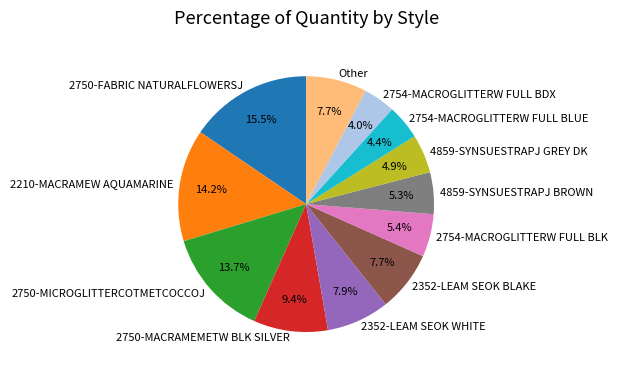

Does any single category account for the majority?

No